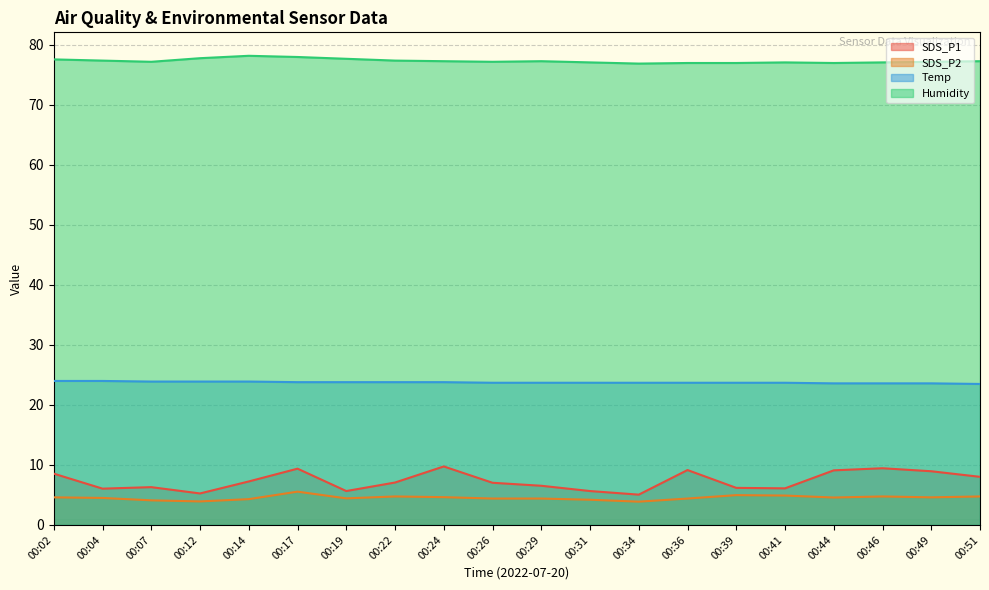

How many lines are shown in the chart?

4